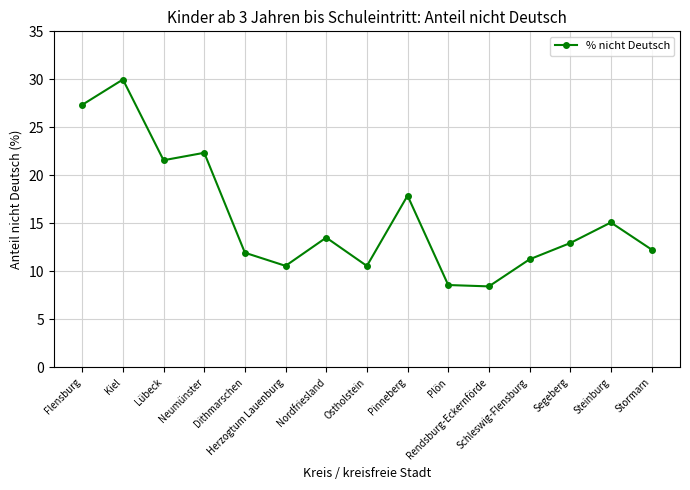

Where is the first local minimum?

Lübeck